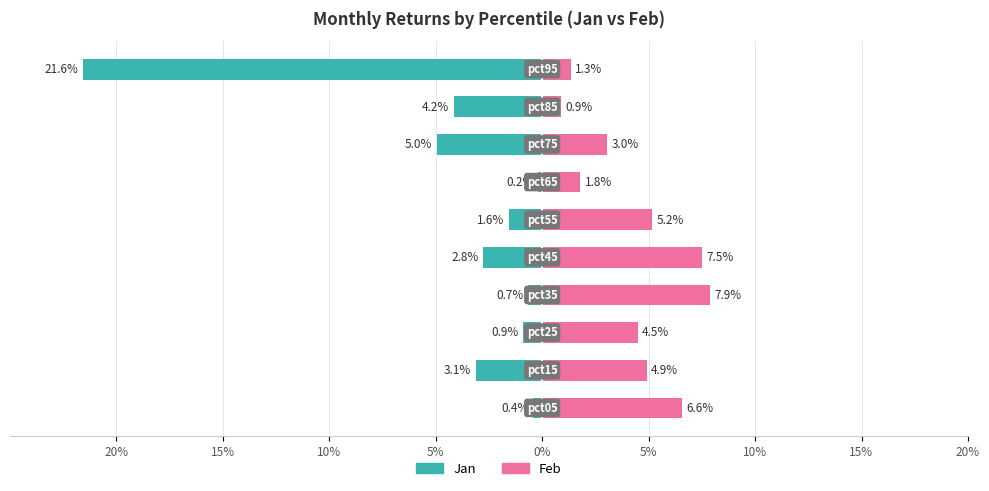

True or false: Feb has a value of 10.0 at 20%.

False